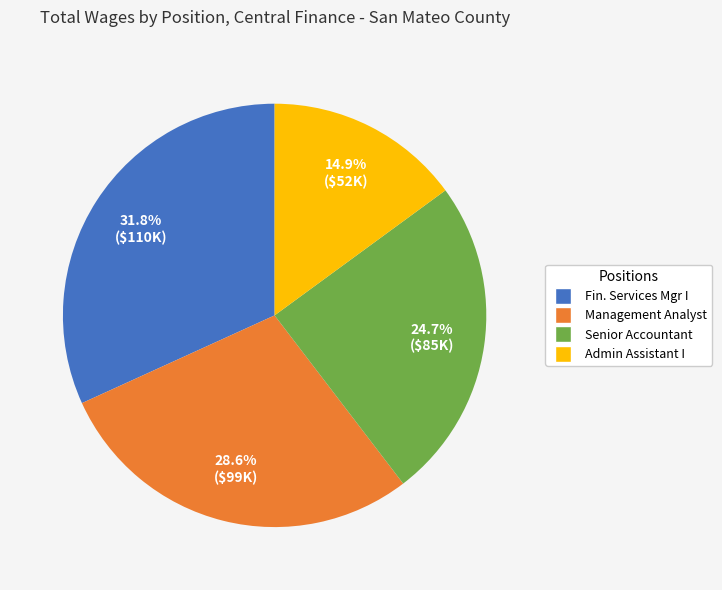

Does any single category account for the majority?

No